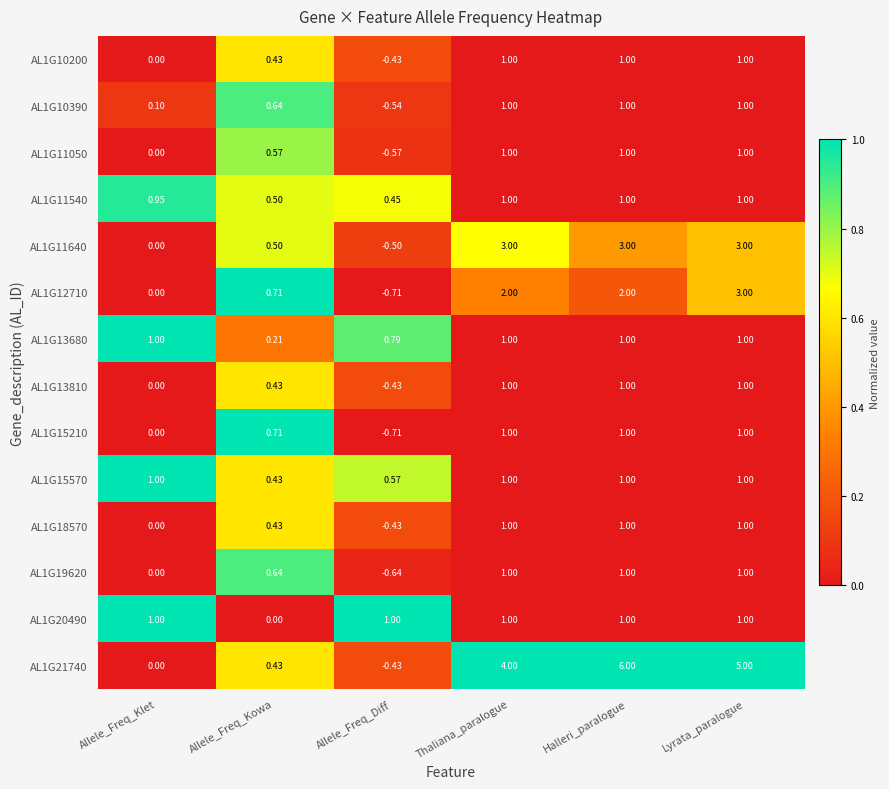

At which label is AL1G18570 closest to 0?

Allele_Freq_Klet